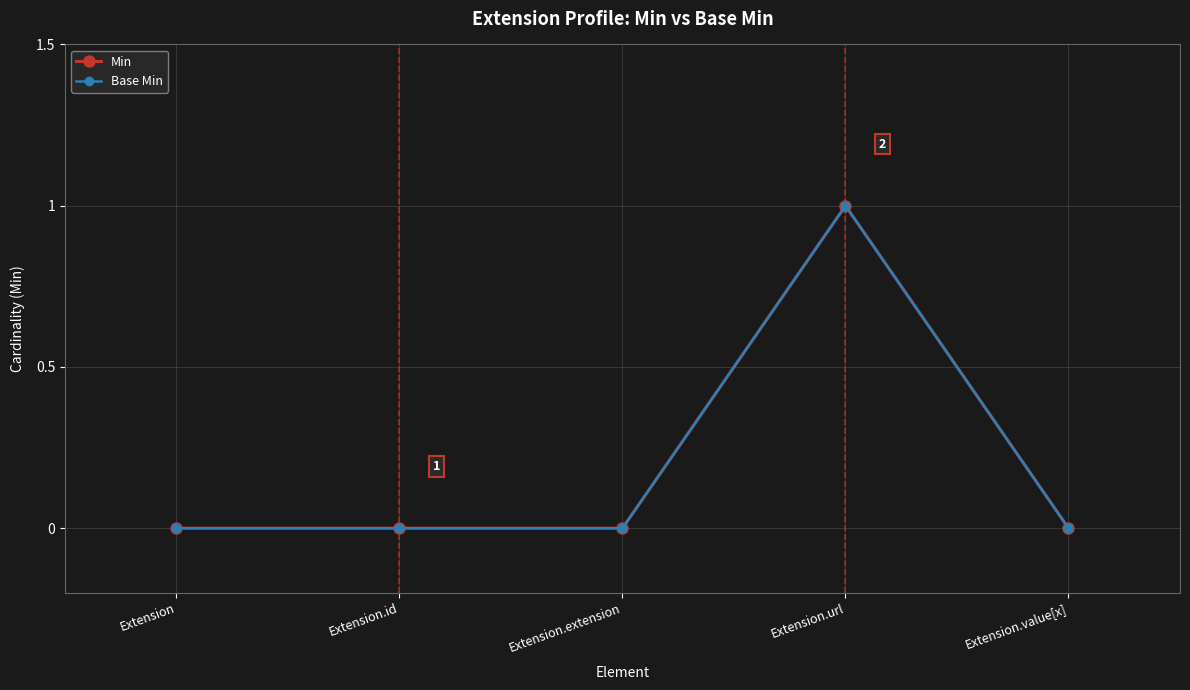

How many interior local peaks does the Base Min series have?

1